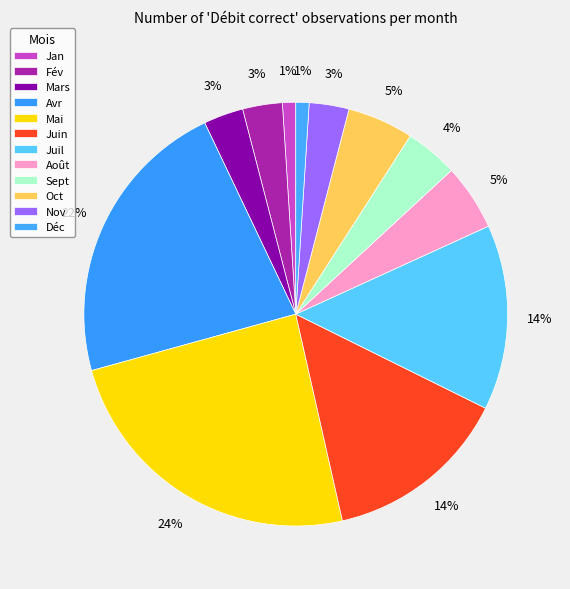

Which slice is the largest?

Mai